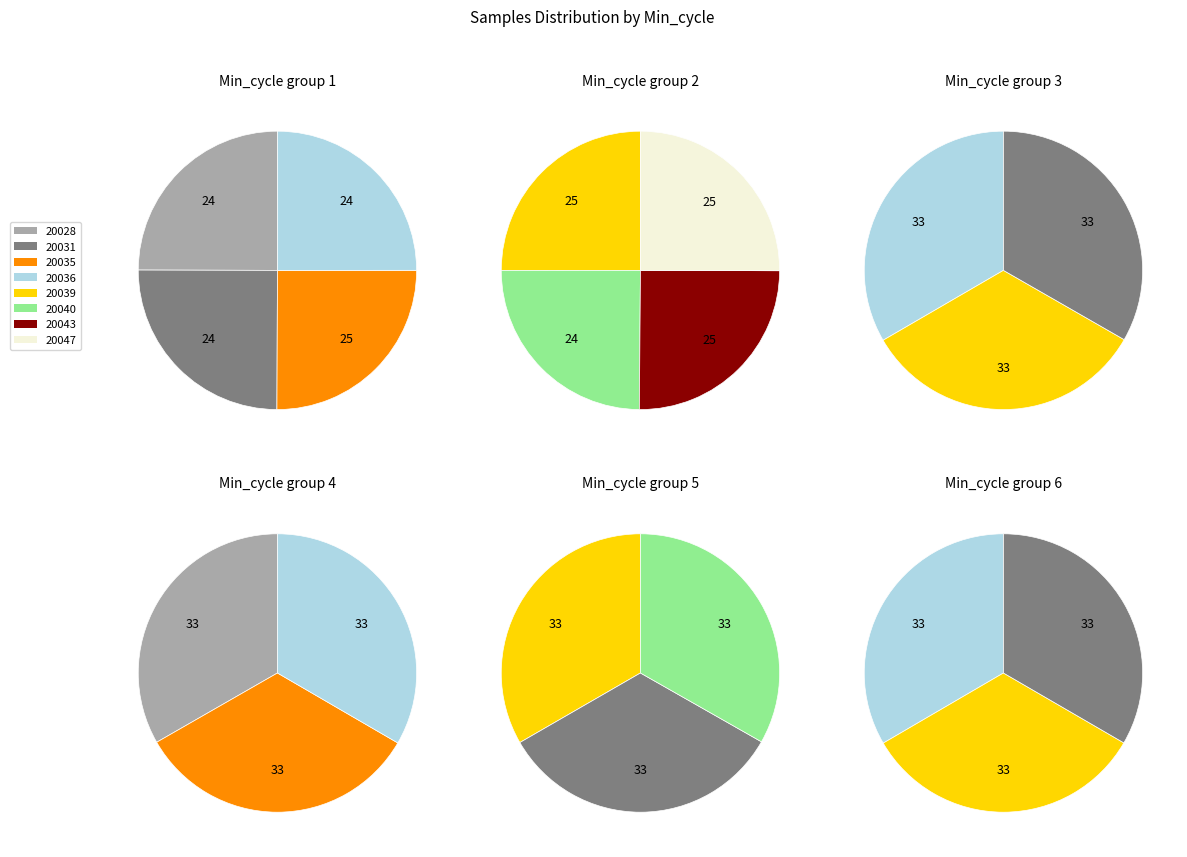

Does 20031 account for over 50% of the chart?

No